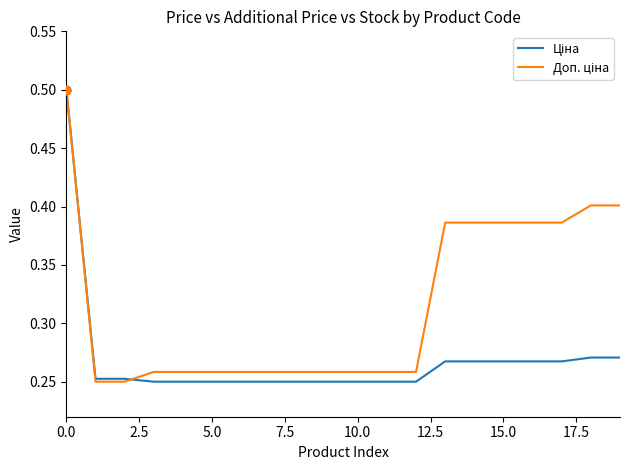

How many lines are shown in the chart?

2